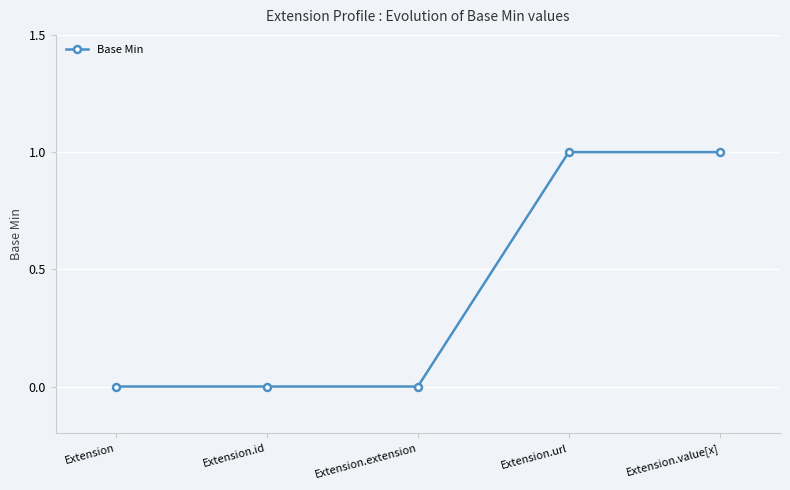

What is the label of the 4th point from the left?

Extension.url